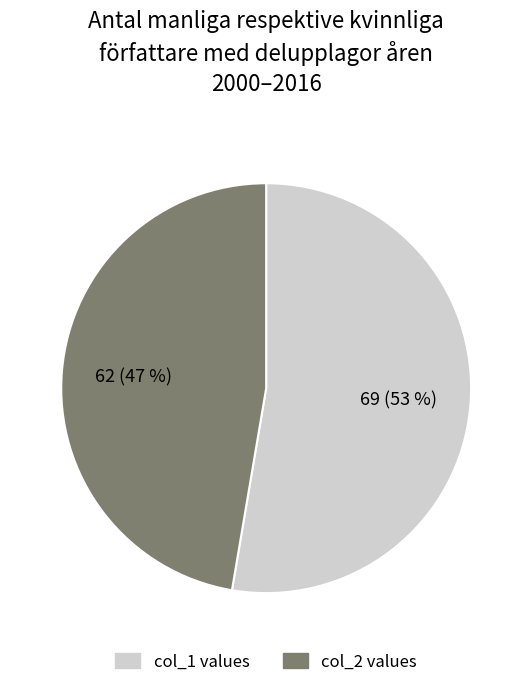

Which category has the smallest portion of the pie?

col_2 values